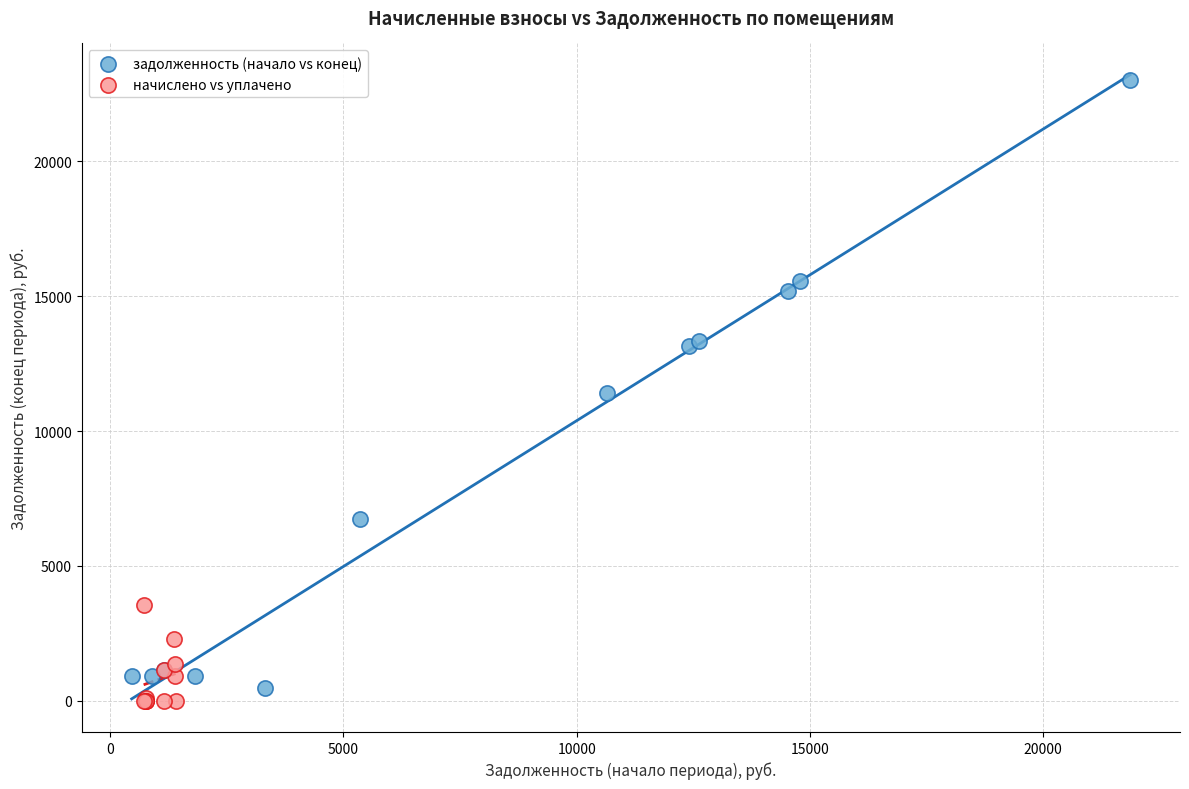

Which series has the widest spread of Y values?

задолженность (начало vs конец)